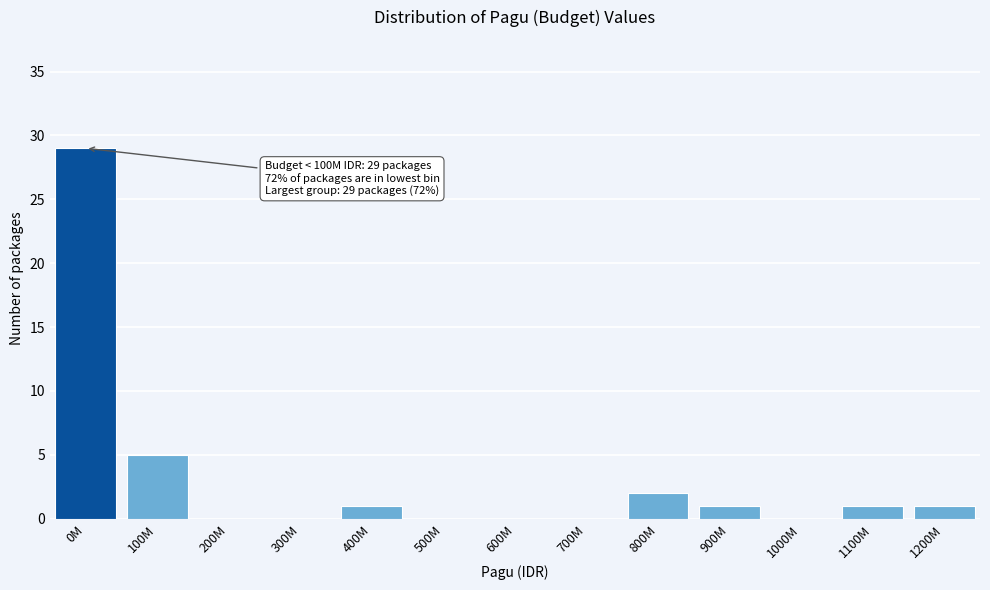

Reading right to left, extract all data points from this chart.

1200M=1	1100M=1	1000M=0	900M=1	800M=2	700M=0	600M=0	500M=0	400M=1	300M=0	200M=0	100M=5	0M=29